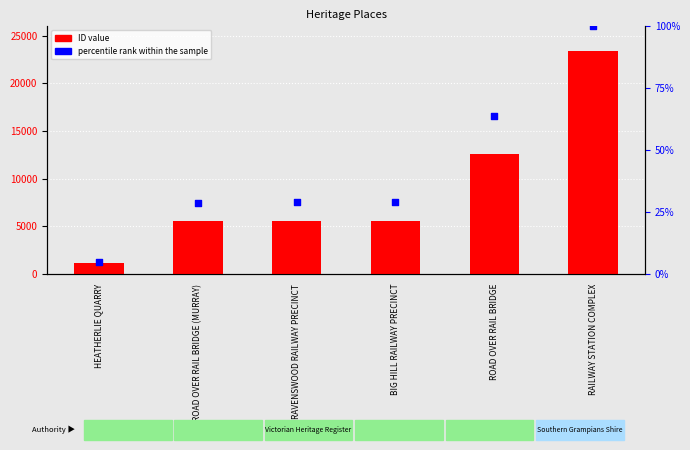

What is the total value across all series at RAILWAY STATION COMPLEX?

23489.0